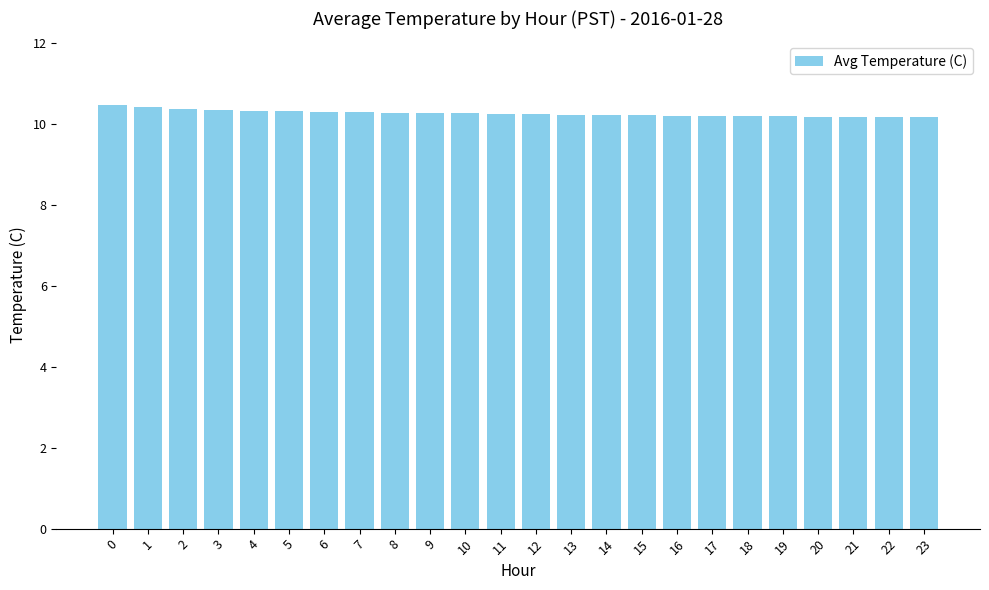

The chart shows a value of 10.2 at 20. True or false?

True